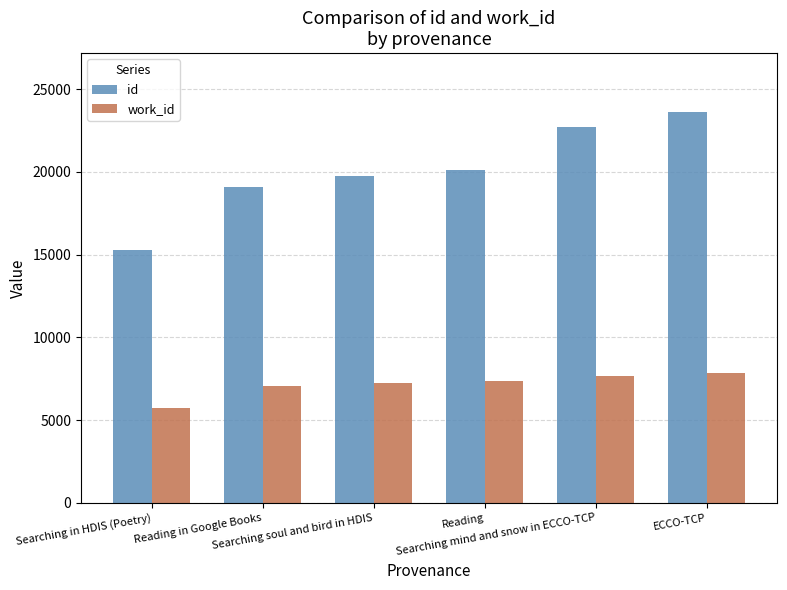

What is the lowest value of the work_id series?

5732